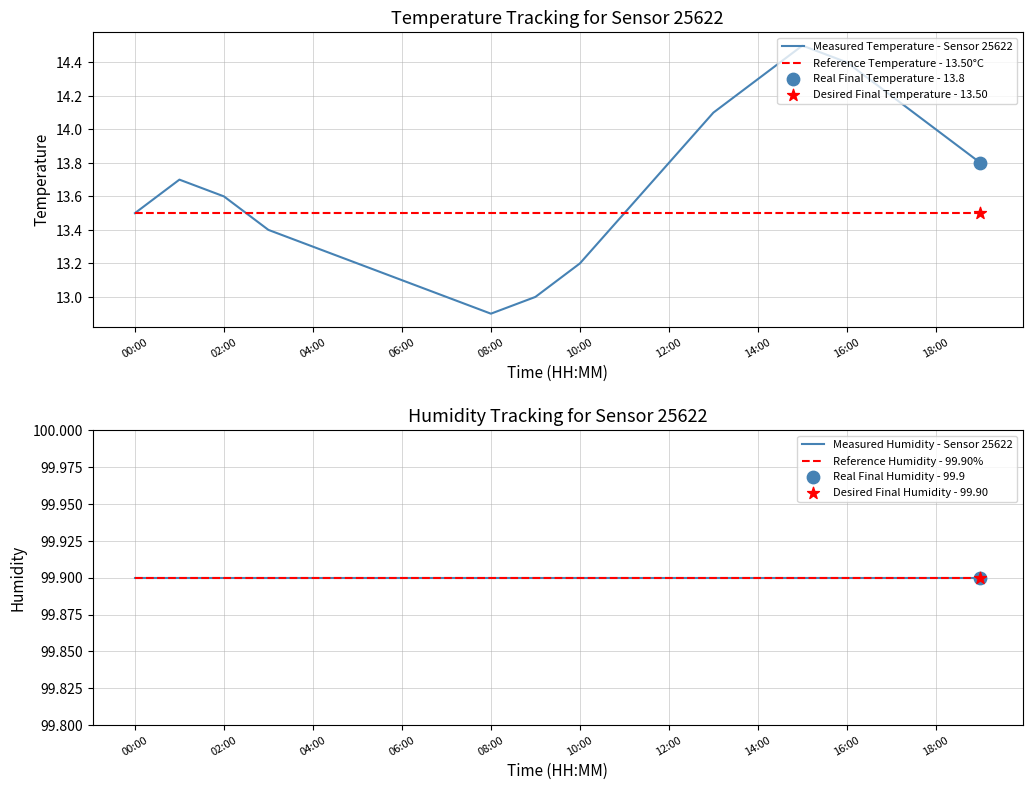

The Reference Temperature - 13.50°C series shows 13.5 at 18:00. True or false?

True